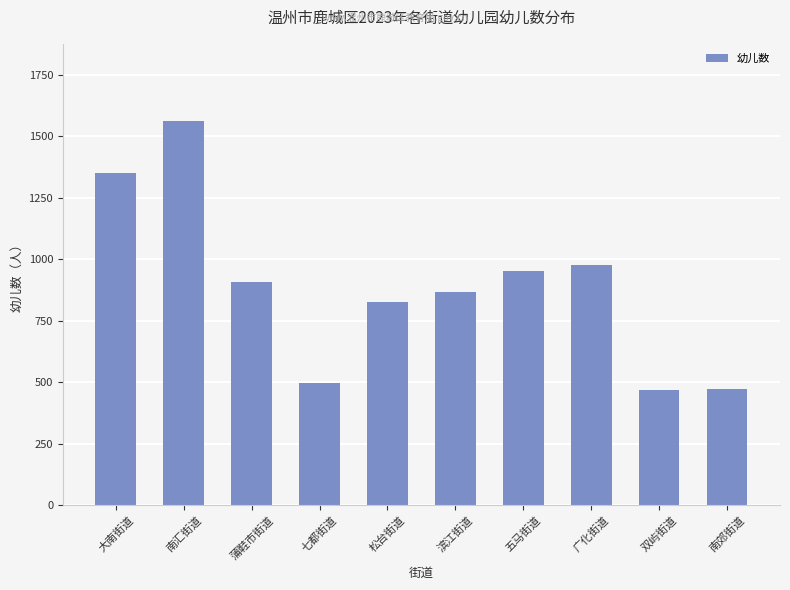

What is the approximate value at 大南街道, to the nearest 100?

1400